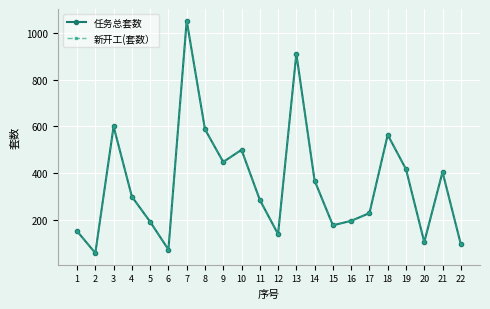

What is the difference between the 新开工(套数） values at 17 and 1?

77